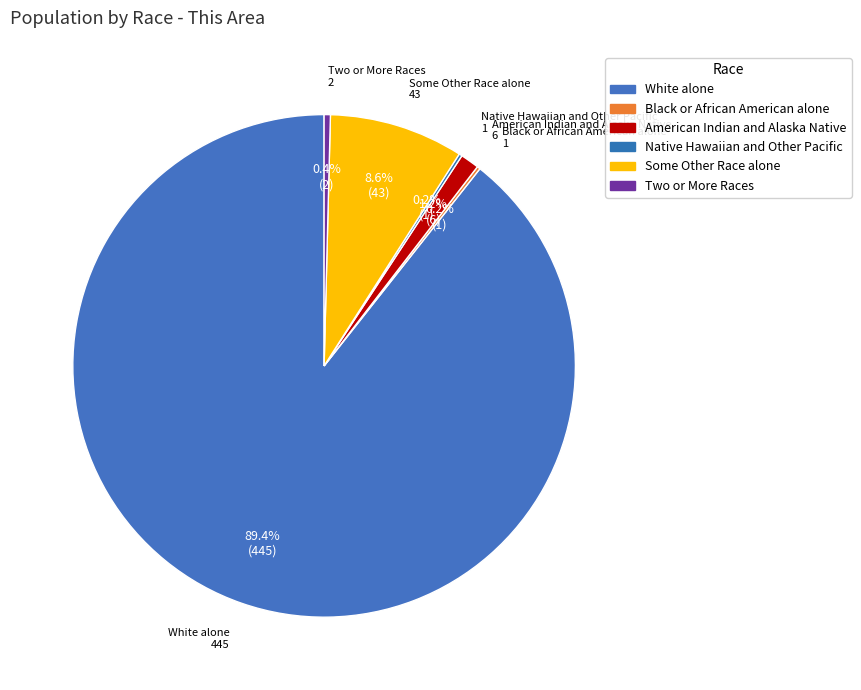

Between American Indian and Alaska Native and Two or More Races, which is larger?

American Indian and Alaska Native